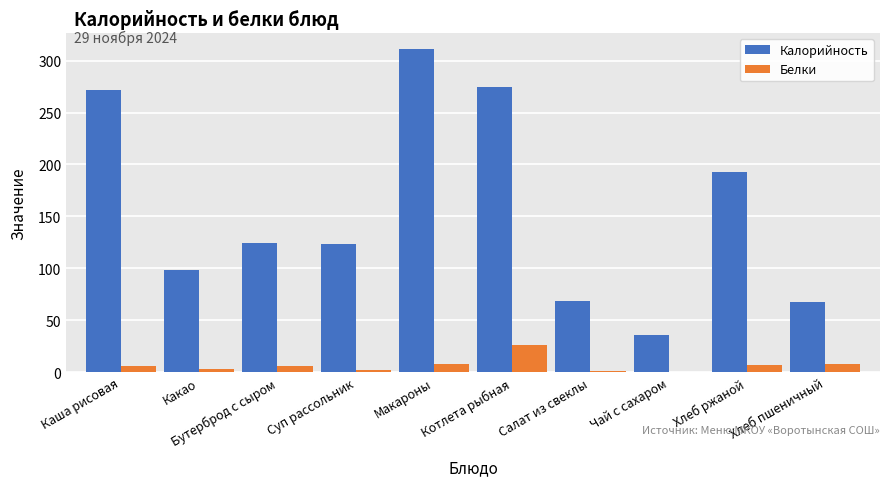

Does the chart contain stacked bars?

No